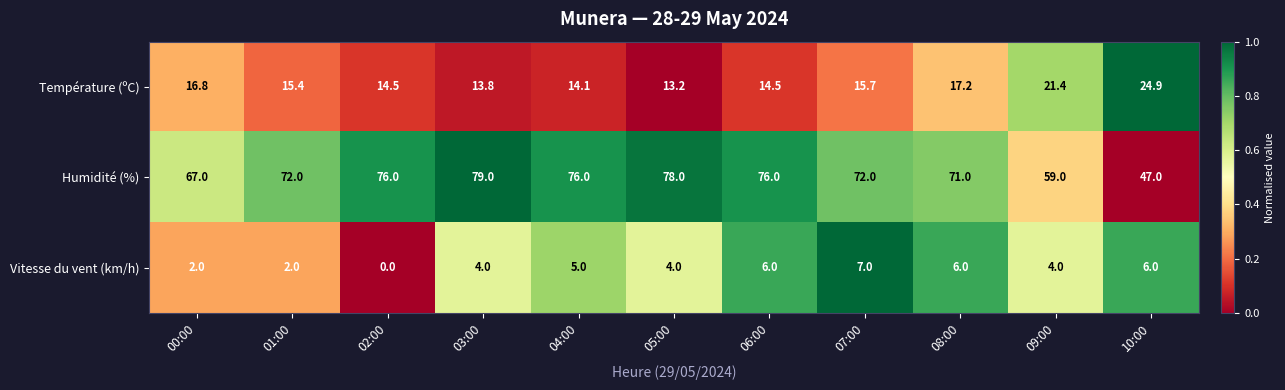

What is the difference between the maximum and minimum values in the Humidité (%) series?

32.0